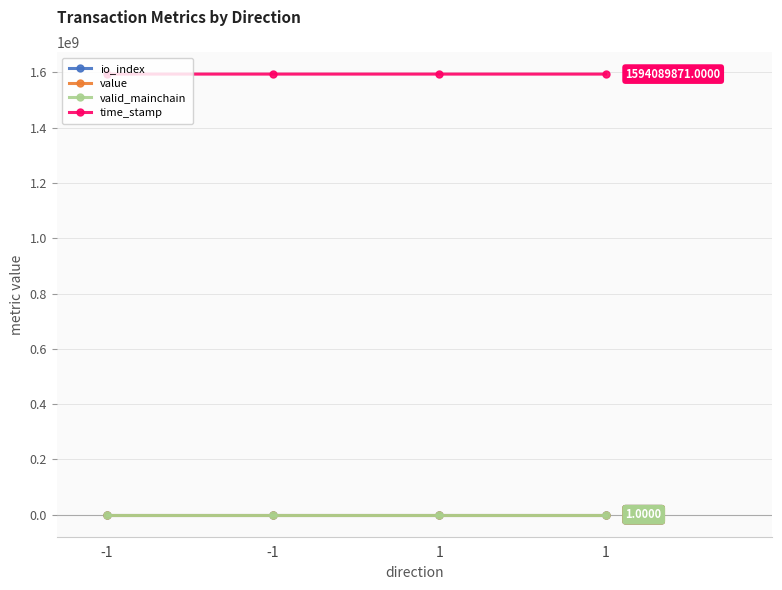

At which category is the sum across all series the highest?

-1